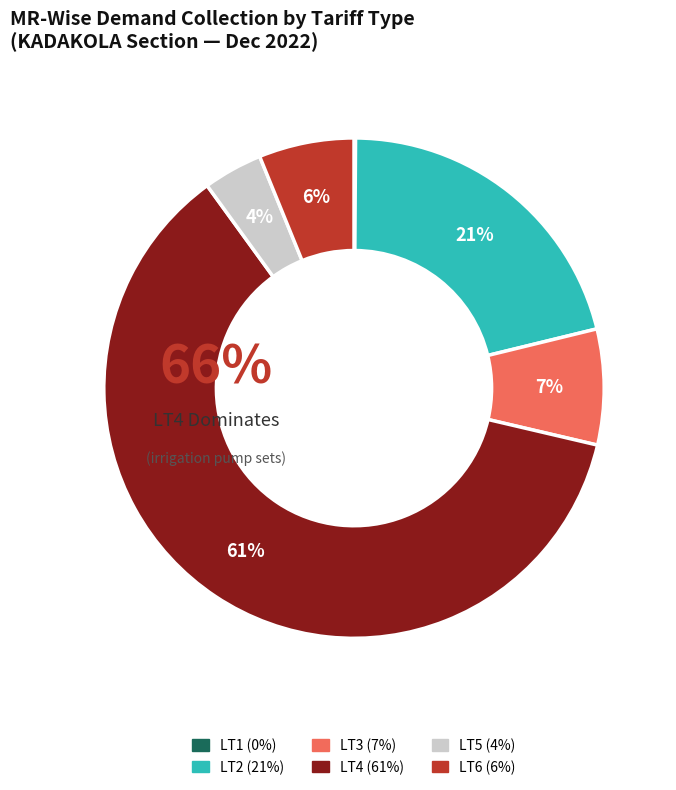

What portion of the pie excludes LT4?

38.6%